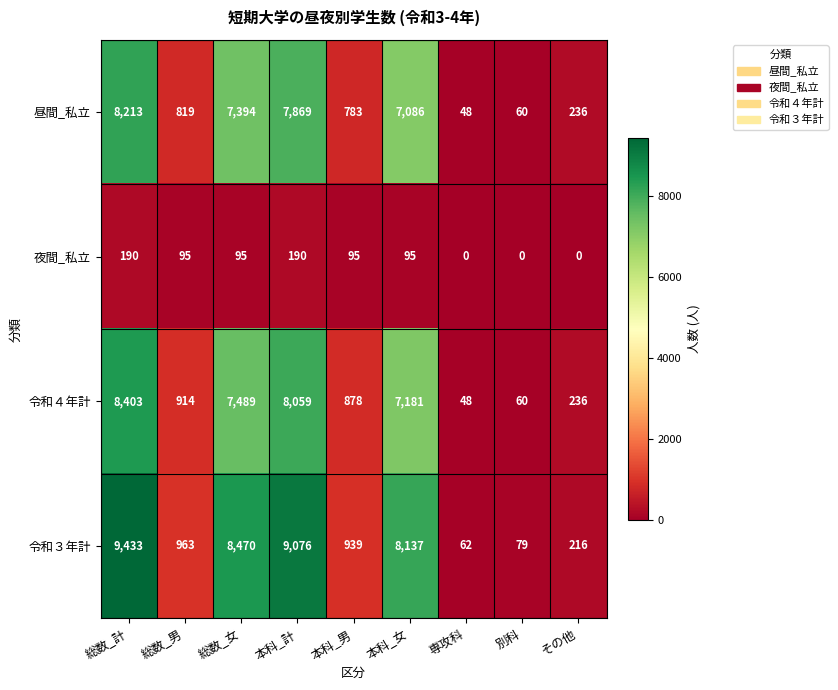

Count the number of data series in this chart.

4